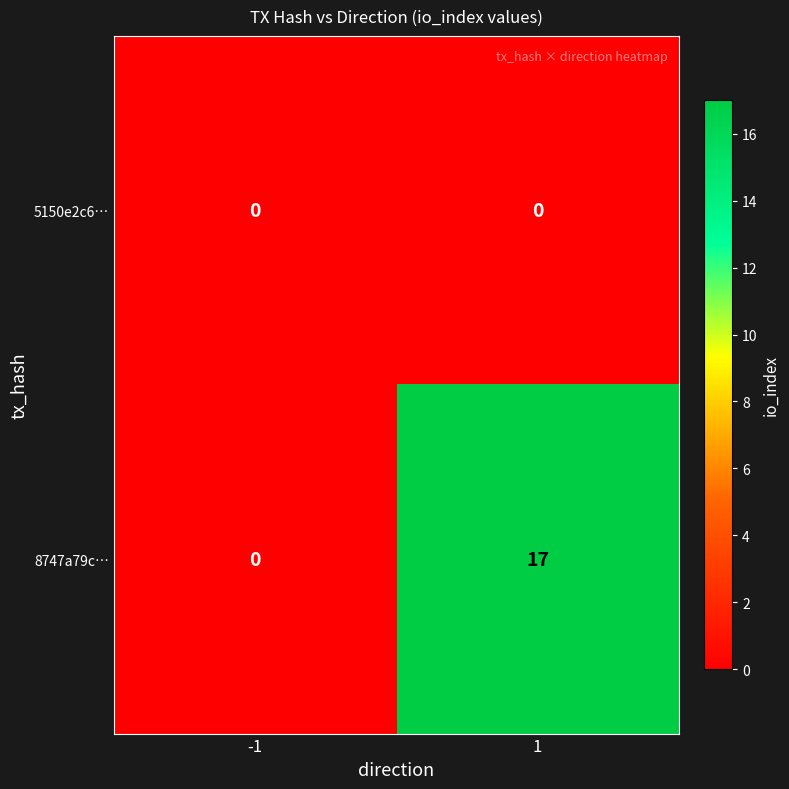

Is it true that 8747a79c… equals 17 at 1?

True